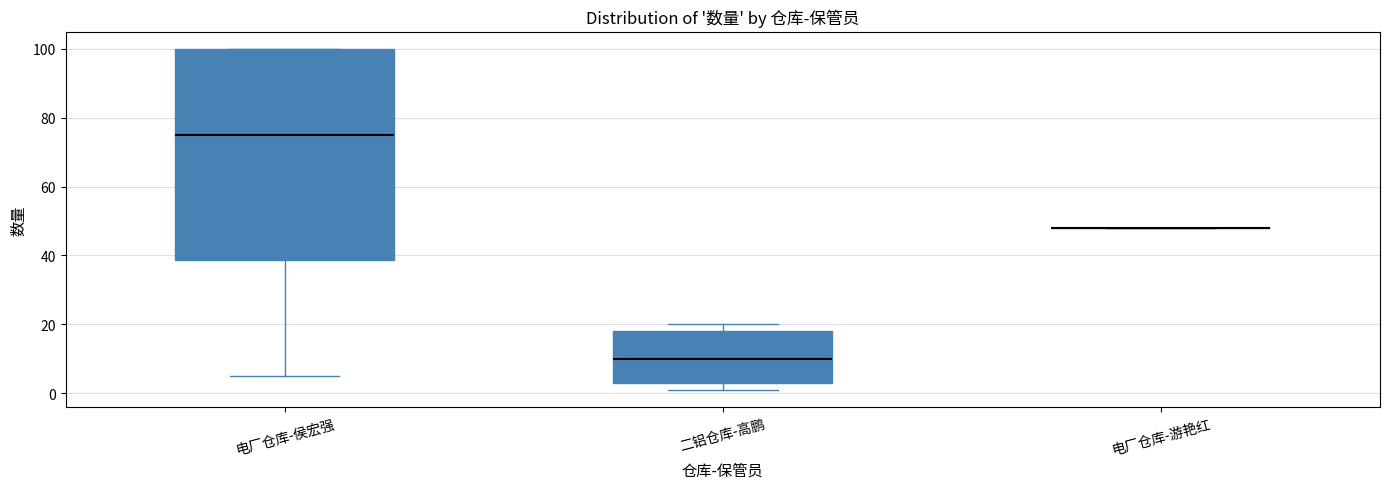

Which box is the tallest, from its lower edge to its upper edge?

电厂仓库-侯宏强